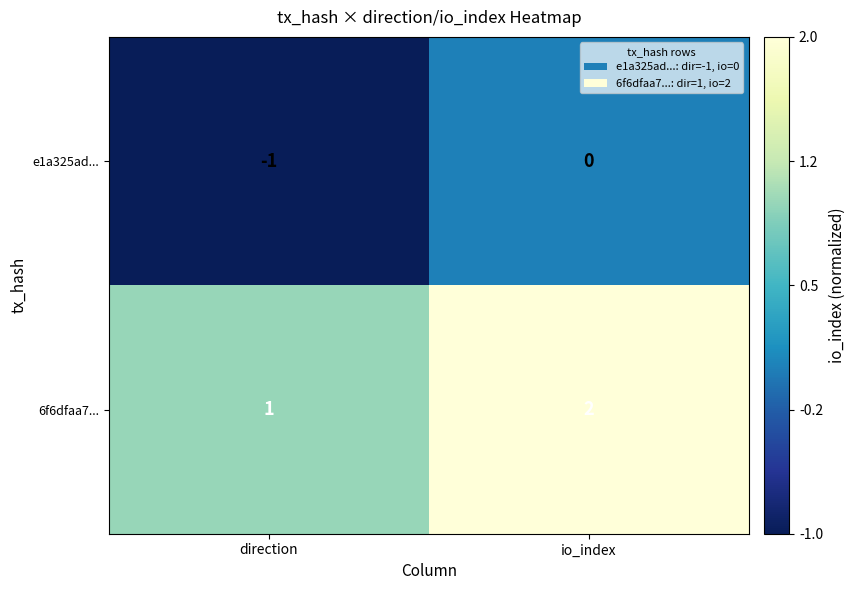

The value of e1a325ad... at direction is -1. True or false?

True